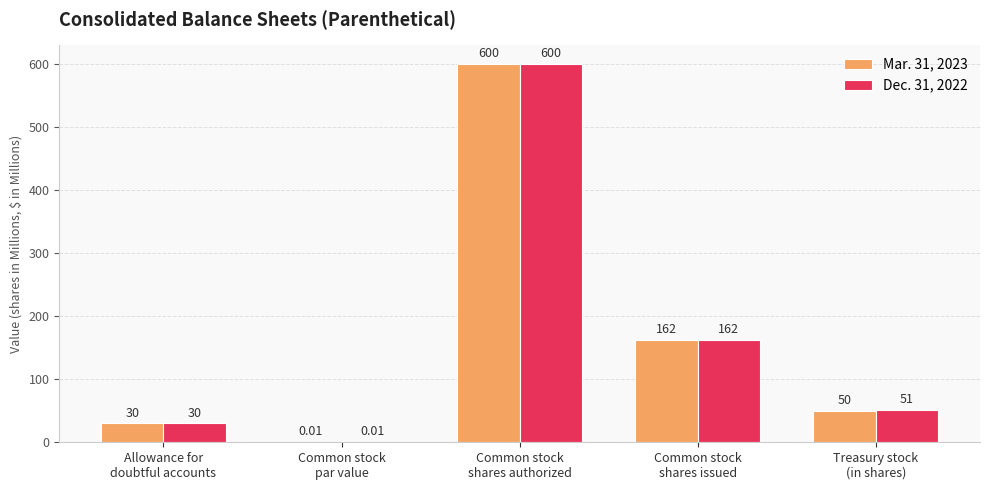

What is the sum of all Dec. 31, 2022 values?

843.0